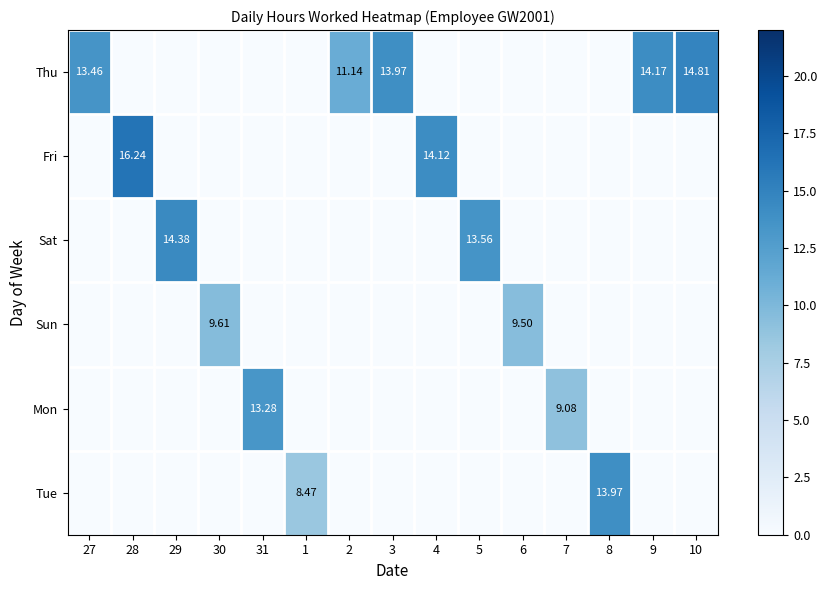

Between 3 and 9, which is larger?

9